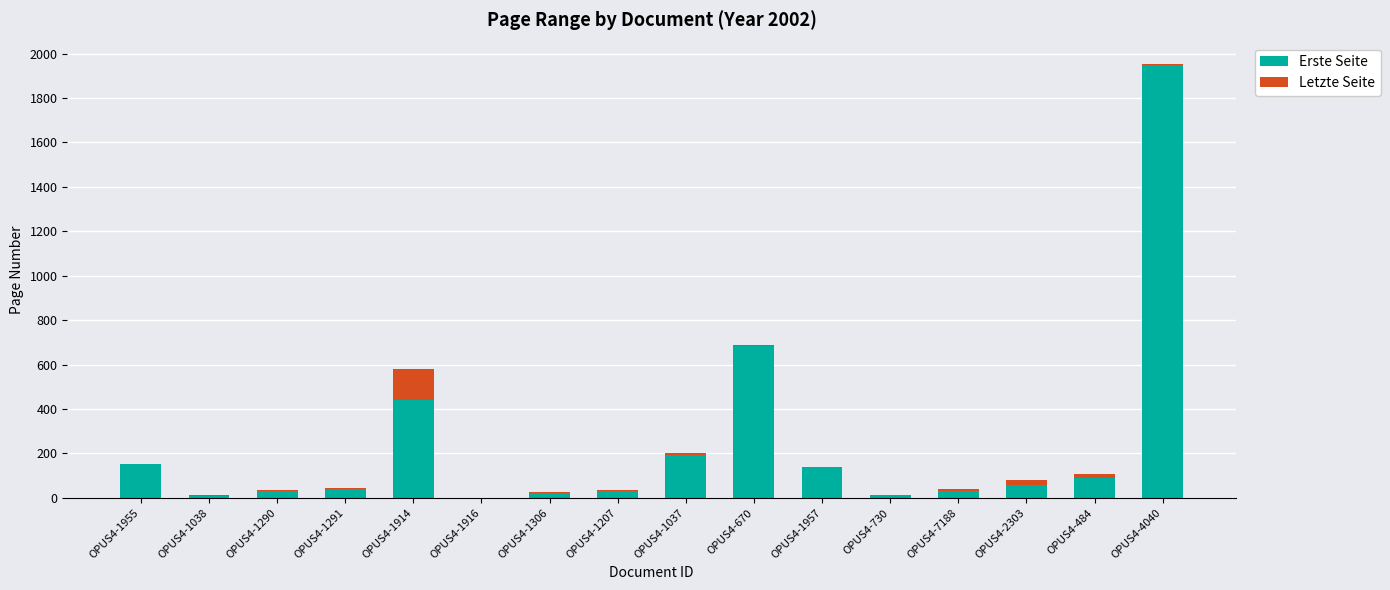

What is the highest value of the Erste Seite series?

1950